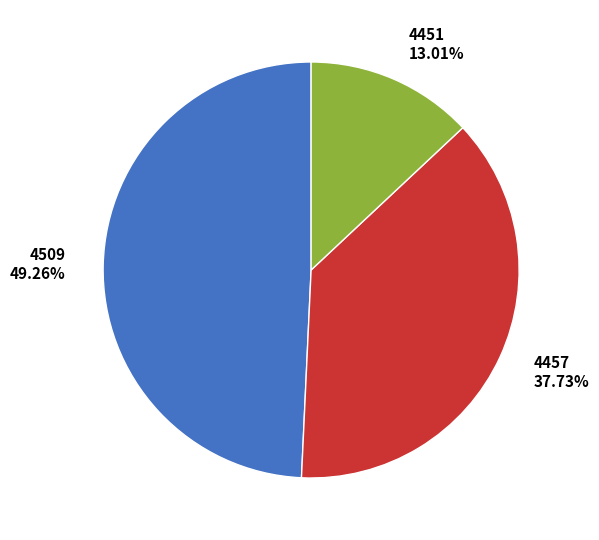

How many segments does this pie chart have?

3